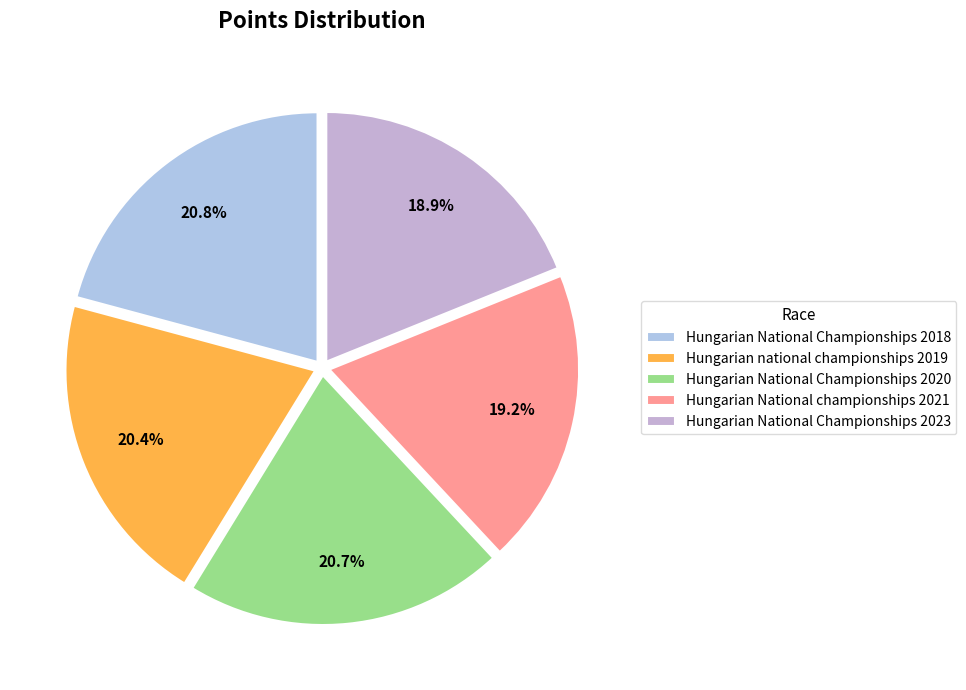

The Hungarian National Championships 2018 slice represents 7% of the pie. True or false?

False